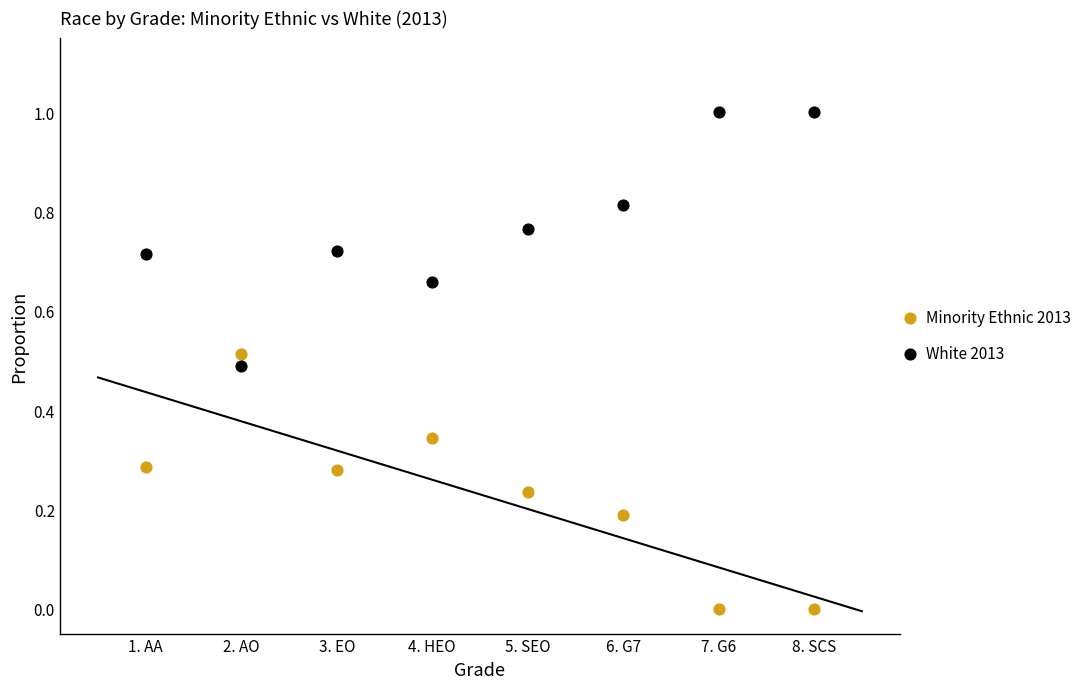

Which series reaches the maximum Y coordinate?

White 2013